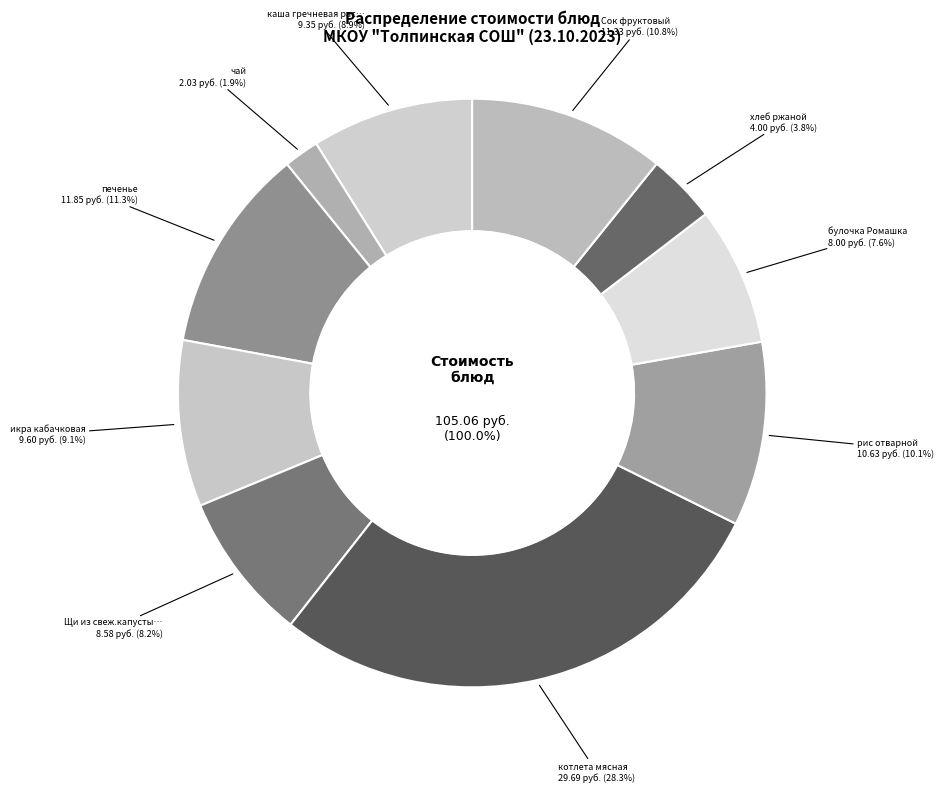

What is the largest slice in the pie chart?

котлета мясная